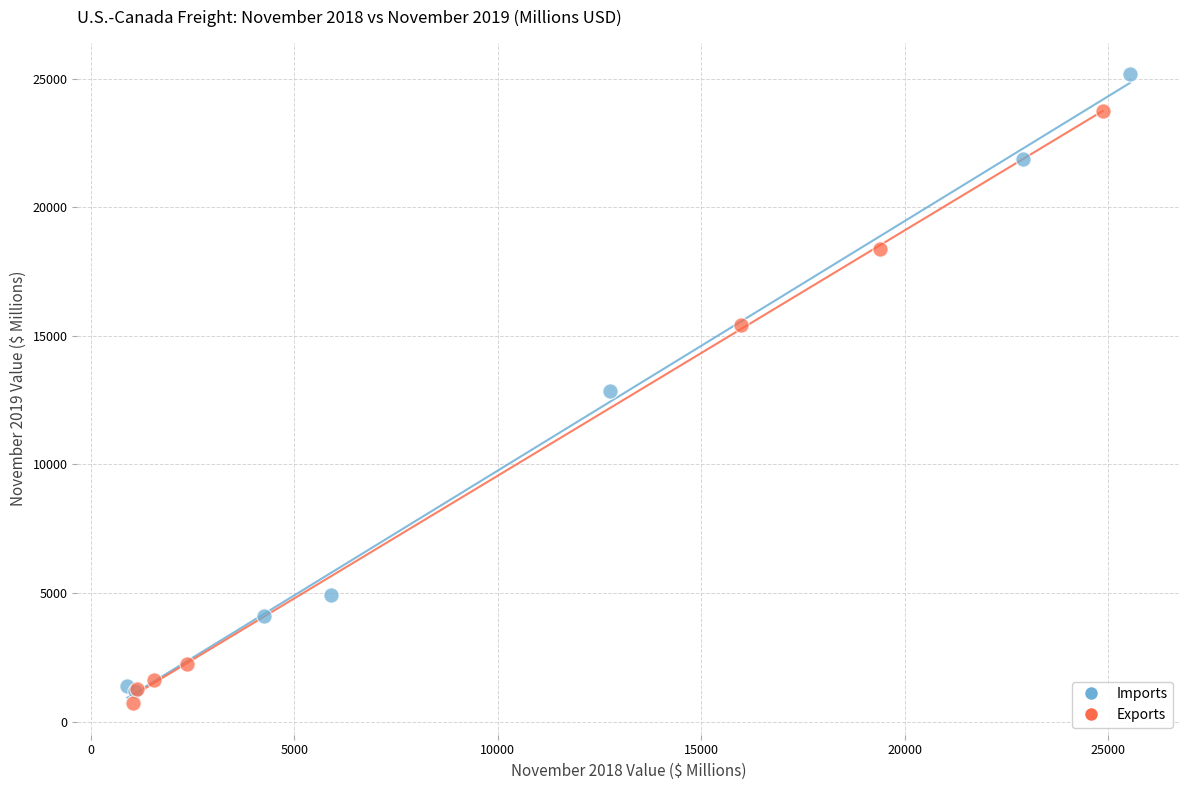

Which series has the largest Y range (max minus min)?

Imports